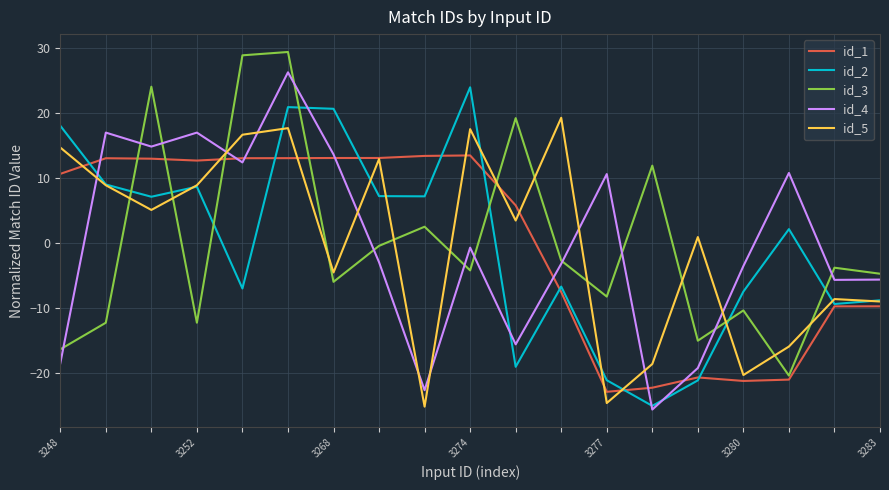

After their last crossing, which series has the higher values: id_3 or id_5?

id_3